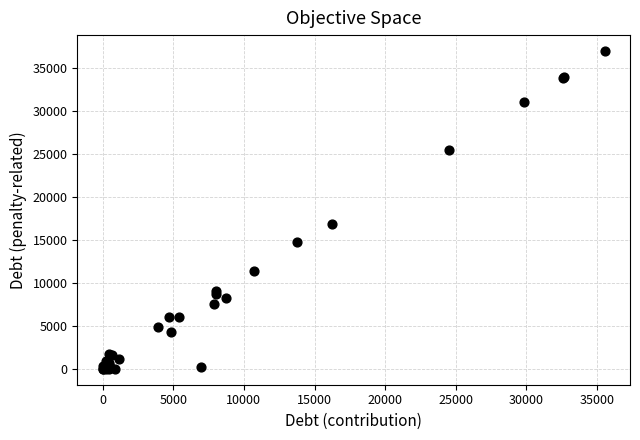

What Y value in the scatter plot is closest to 18483?

16877.1